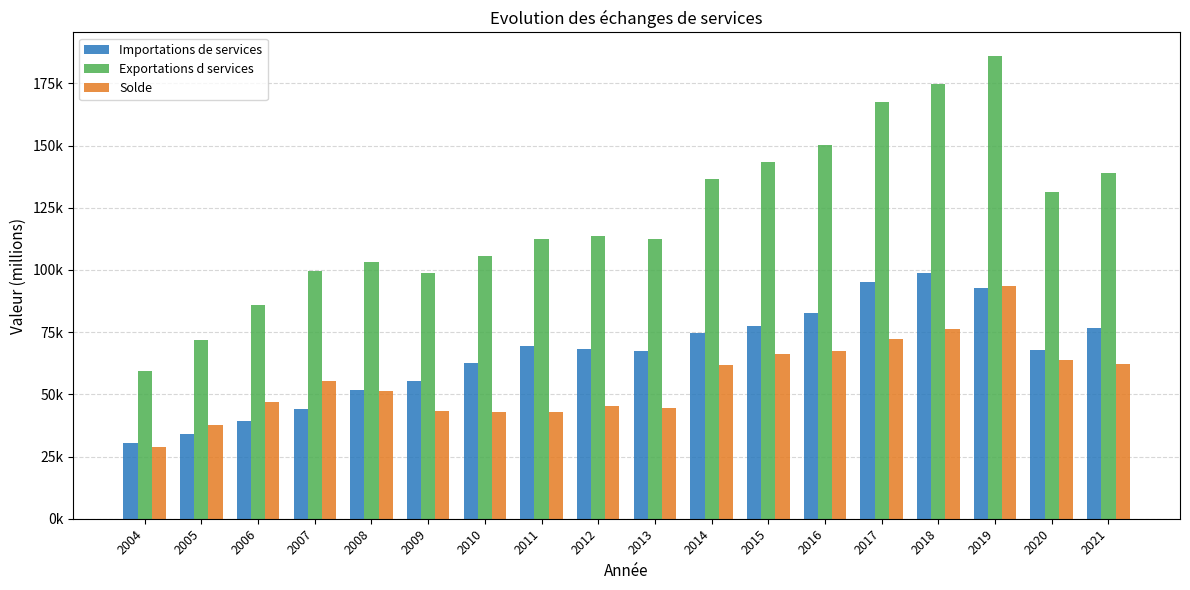

List the series in order of their peak value, lowest first.

Solde, Importations de services, Exportations d services